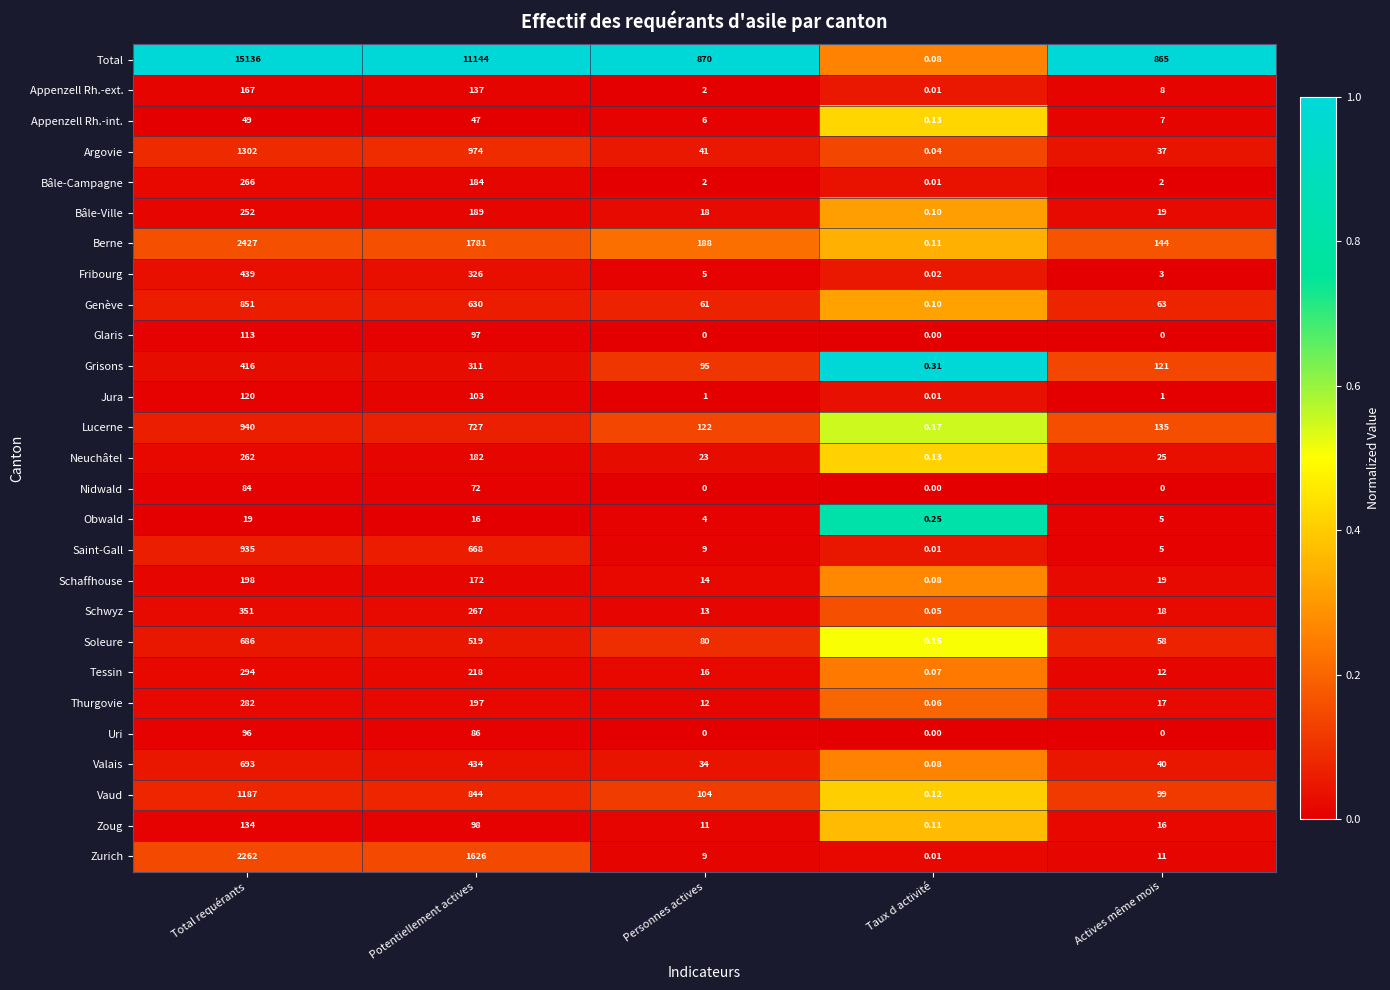

Rank the series by their maximum value, from lowest to highest.

Obwald, Appenzell Rh.-int., Nidwald, Uri, Glaris, Jura, Zoug, Appenzell Rh.-ext., Schaffhouse, Bâle-Ville, Neuchâtel, Bâle-Campagne, Thurgovie, Tessin, Schwyz, Grisons, Fribourg, Soleure, Valais, Genève, Saint-Gall, Lucerne, Vaud, Argovie, Zurich, Berne, Total